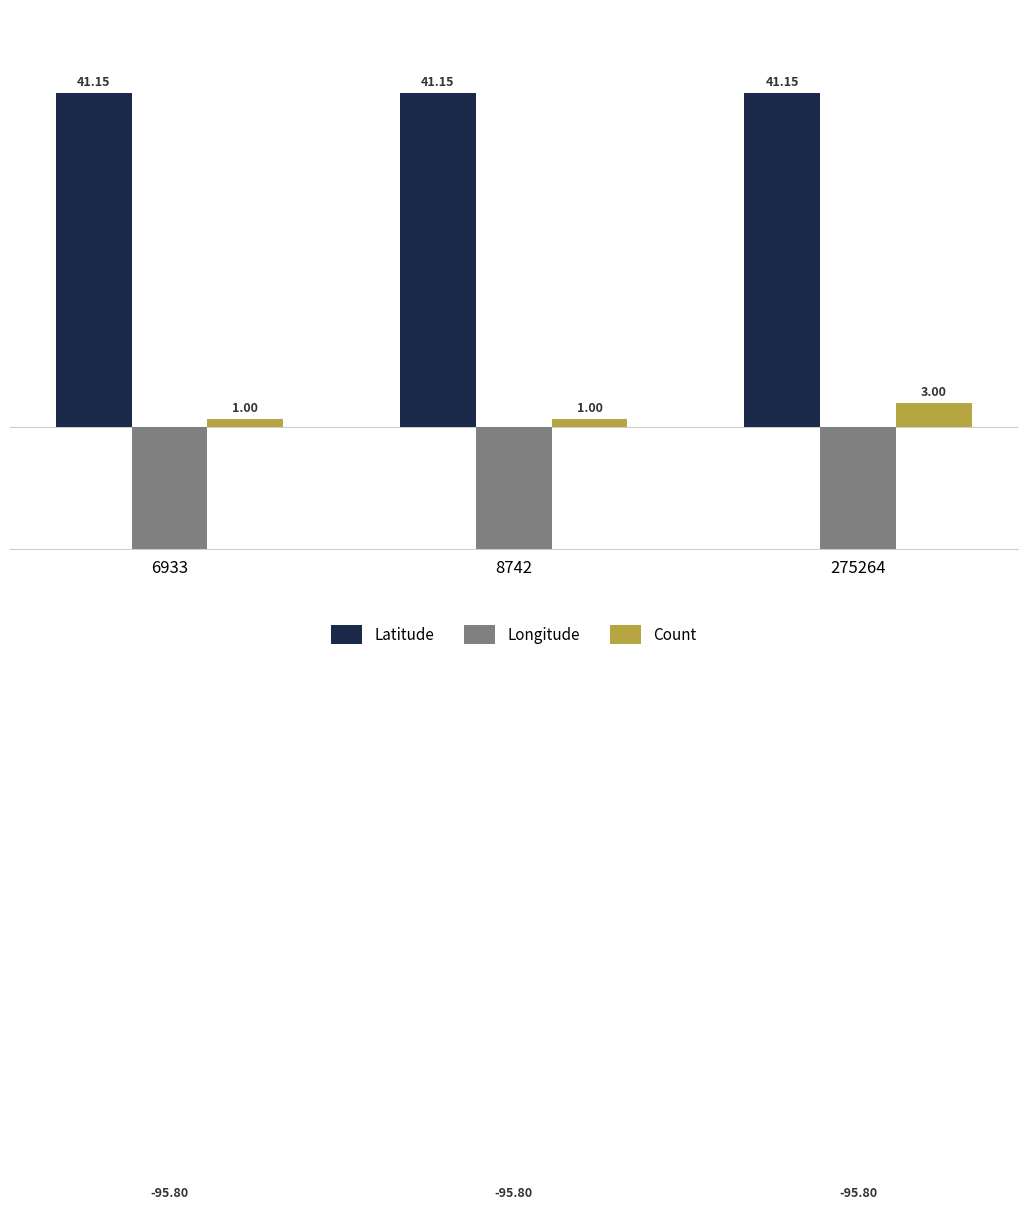

What is the maximum value shown in the chart?

41.2